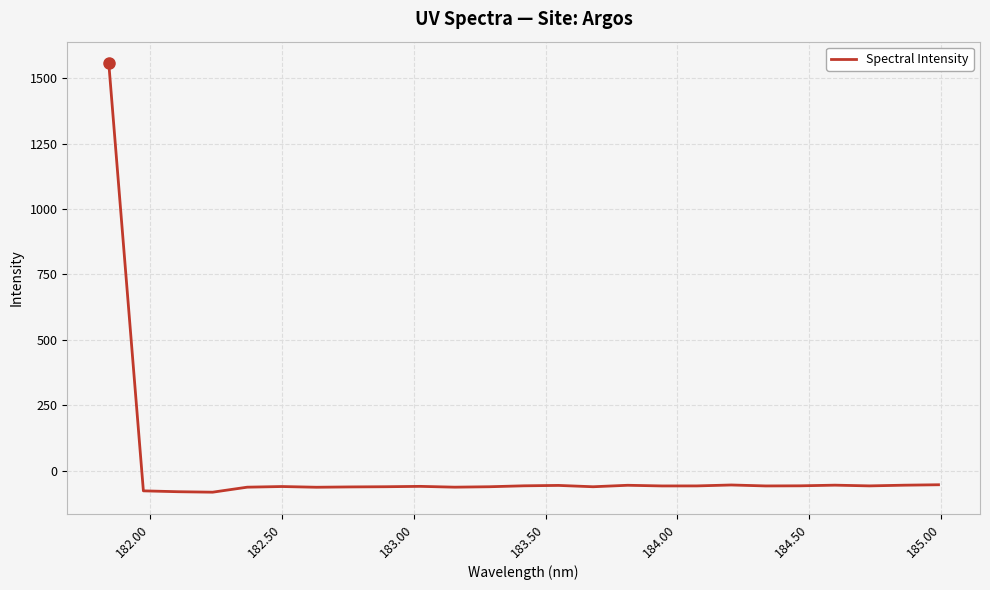

What is the difference between the maximum and minimum values?

1639.8